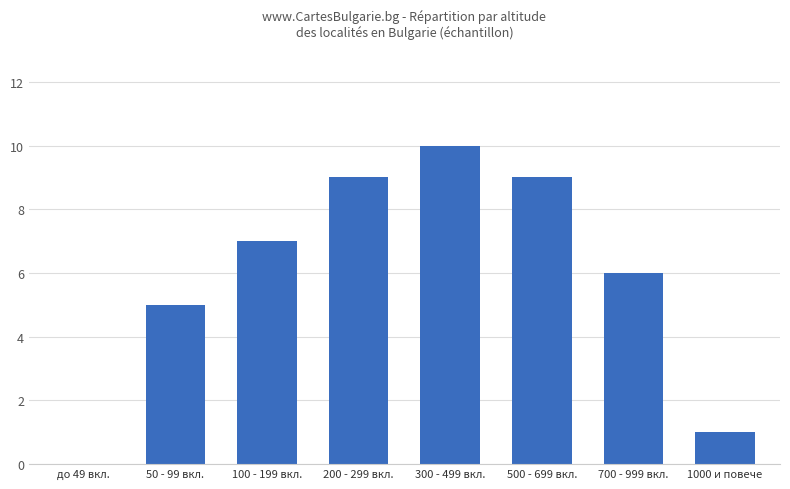

Reading right to left, list all the values displayed in this chart.

1	6	9	10	9	7	5	0